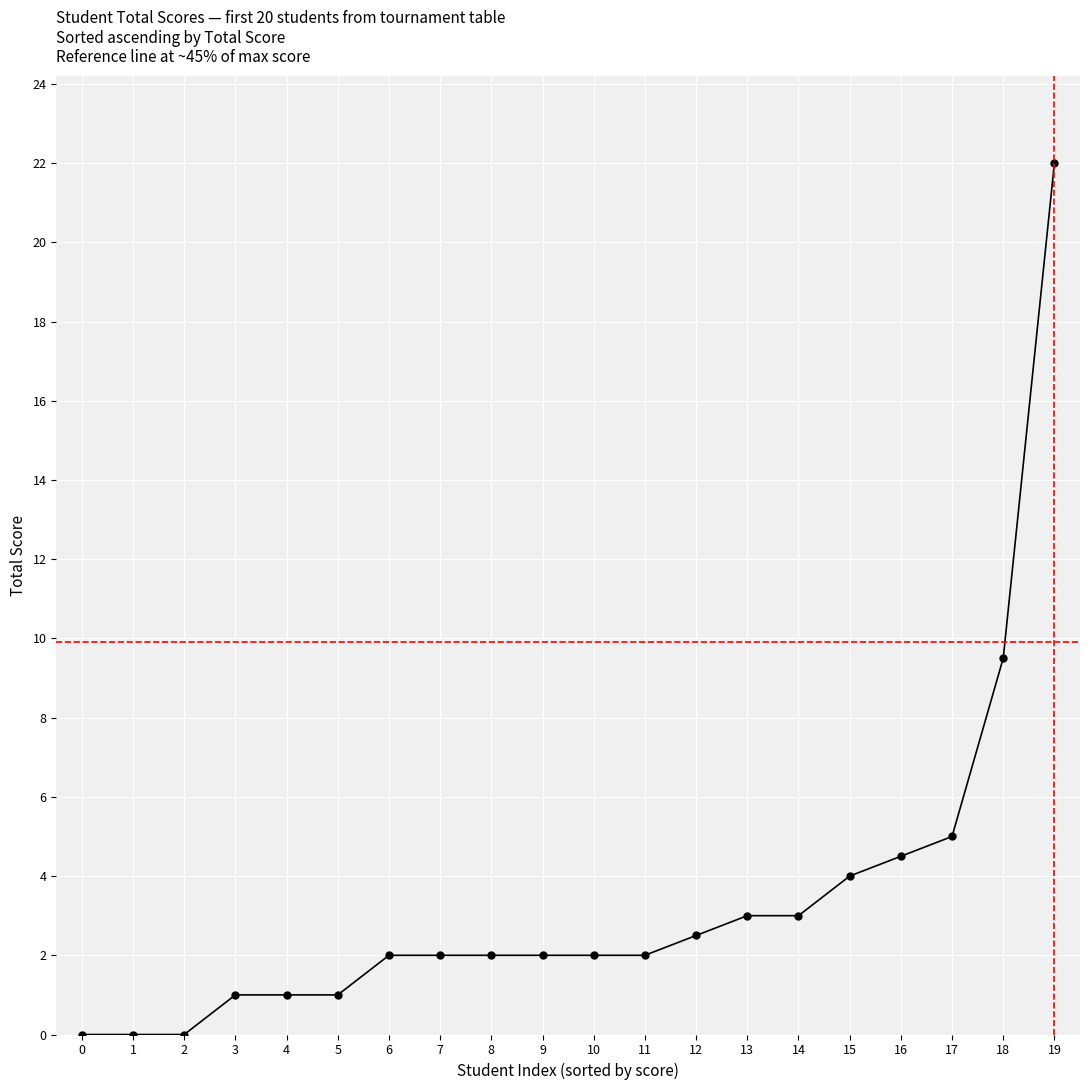

Reading left to right, transcribe all the data shown in this chart.

0=0.0	1=0.0	2=0.0	3=1.0	4=1.0	5=1.0	6=2.0	7=2.0	8=2.0	9=2.0	10=2.0	11=2.0	12=2.5	13=3.0	14=3.0	15=4.0	16=4.5	17=5.0	18=9.5	19=22.0